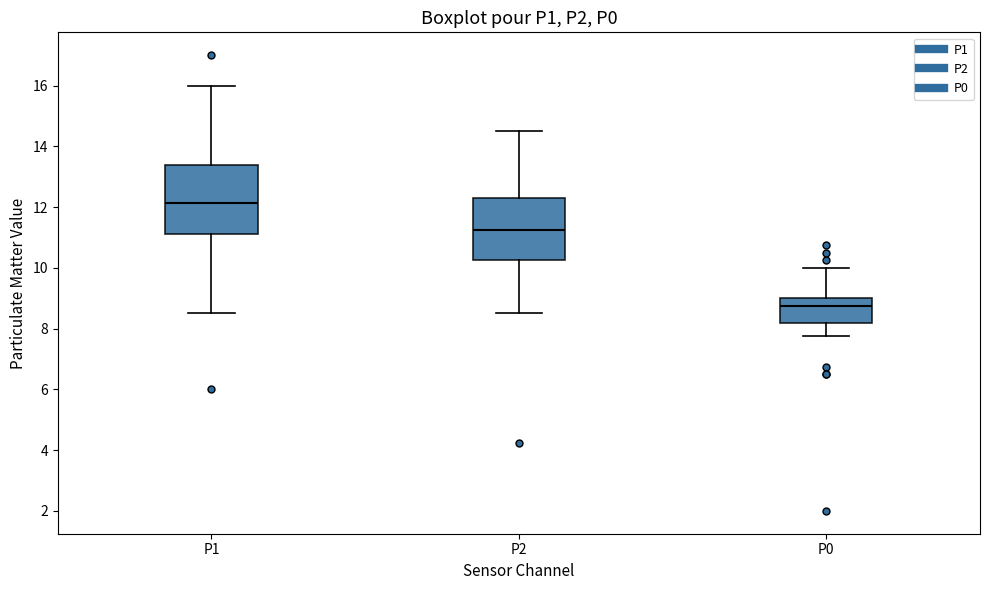

Which box has the highest median line?

P1